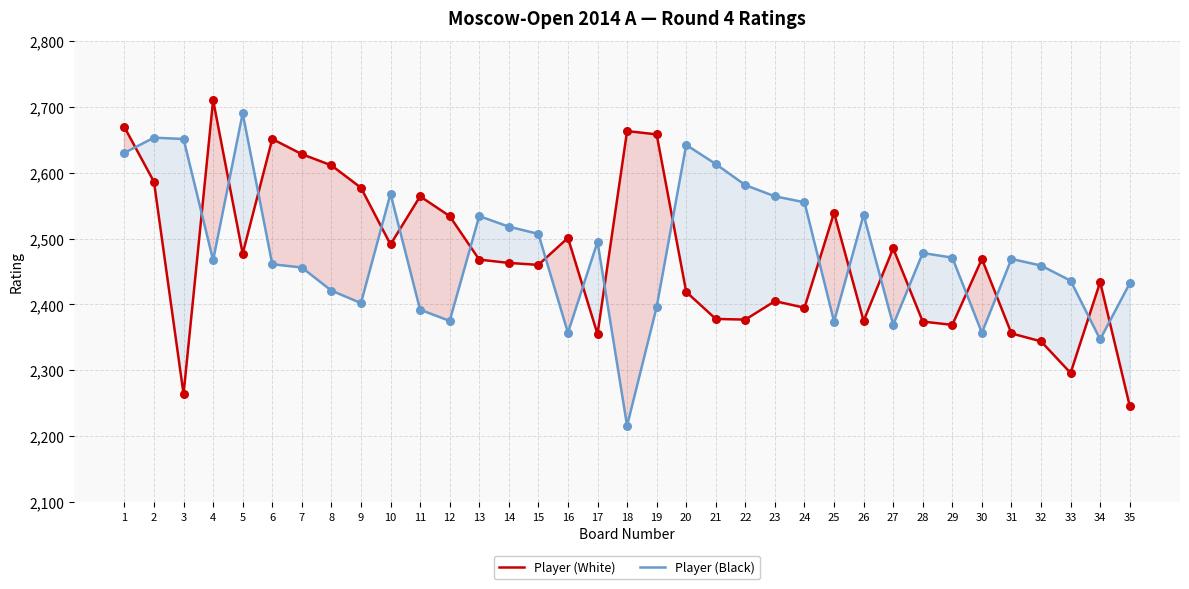

Which series has the widest spread of Y values?

Player (Black)